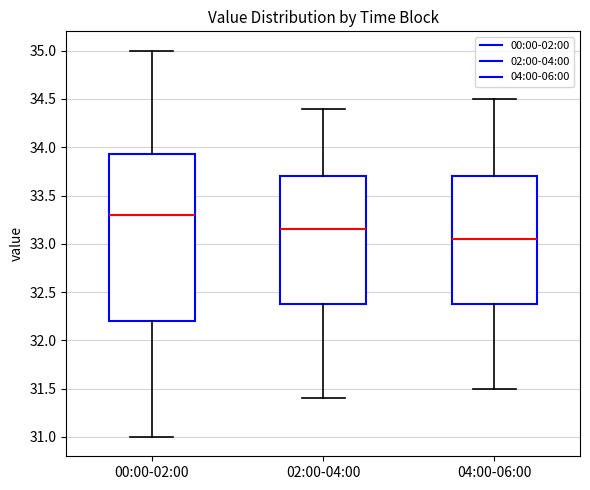

Where does the lower whisker of the box for 00:00-02:00 end on the y-axis? The values are not printed on the chart, so give them approximately, as read against the axis.

31.00